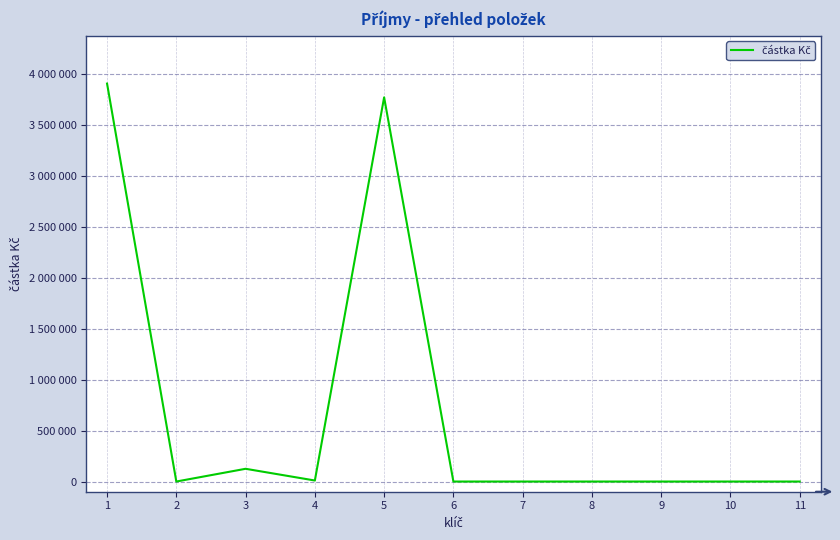

What is the difference between the second highest and second lowest values?

3769410